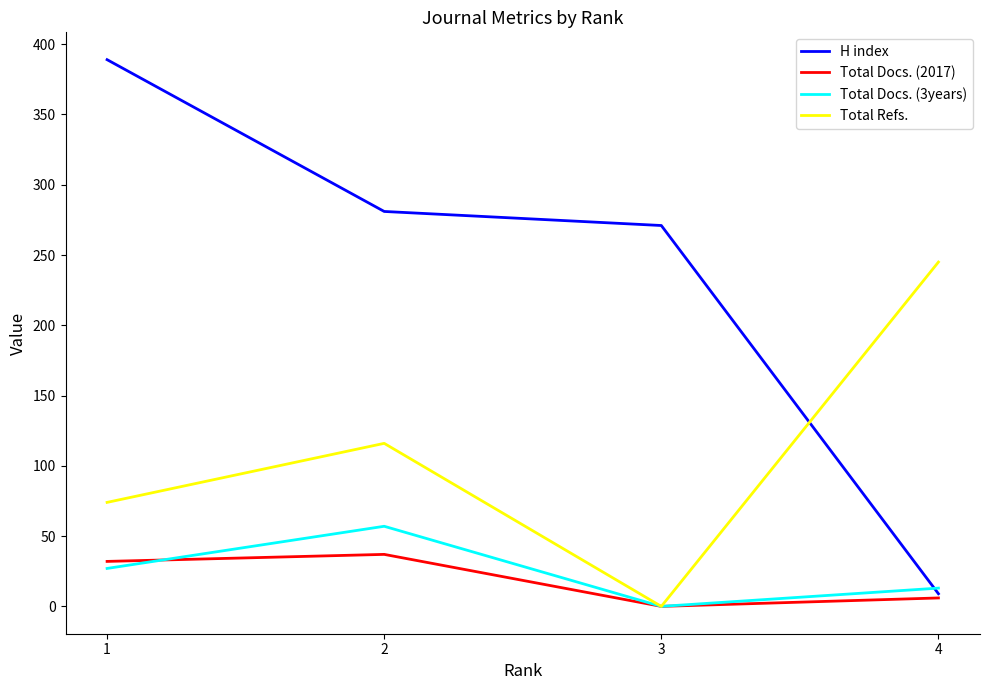

How many values in the Total Docs. (2017) series are below 32?

2